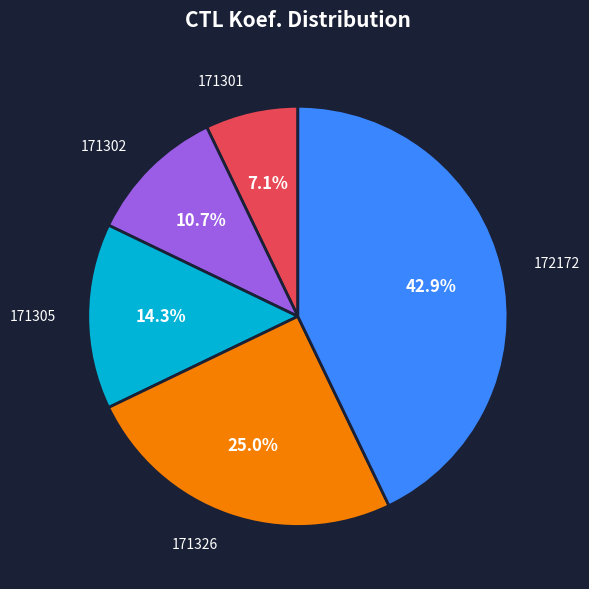

Is it true that 171302 is 11% of the pie?

True